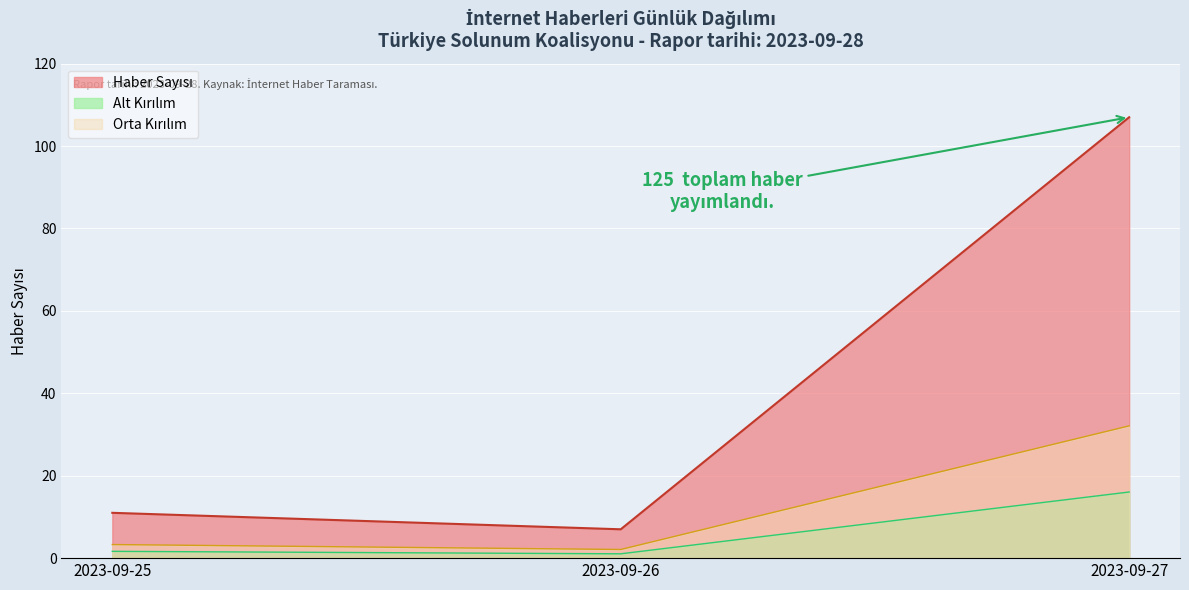

List the labels in order of value, largest first.

2023-09-27, 2023-09-25, 2023-09-26